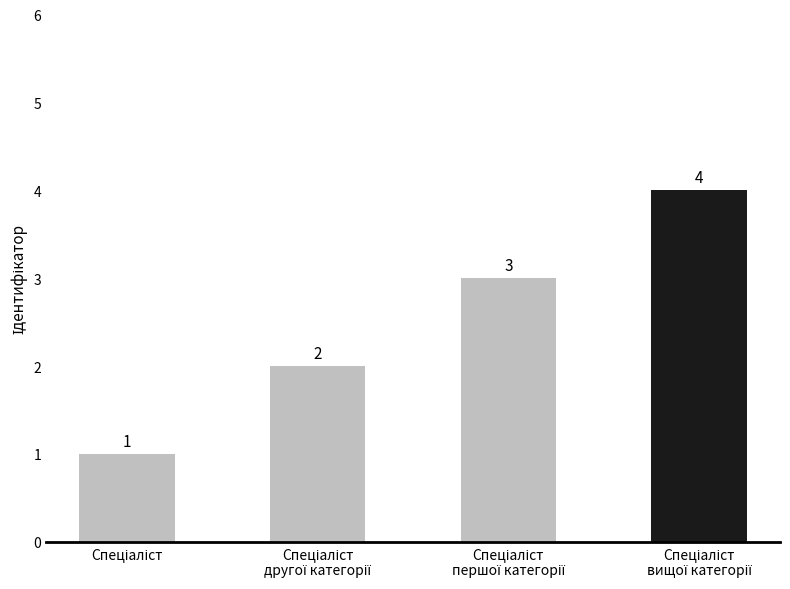

How many distinct data groups are displayed?

1